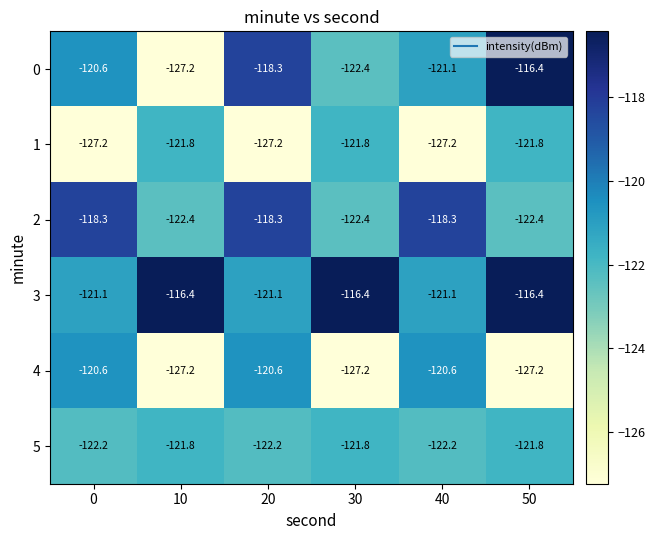

What is the minimum value shown in the chart?

-127.2